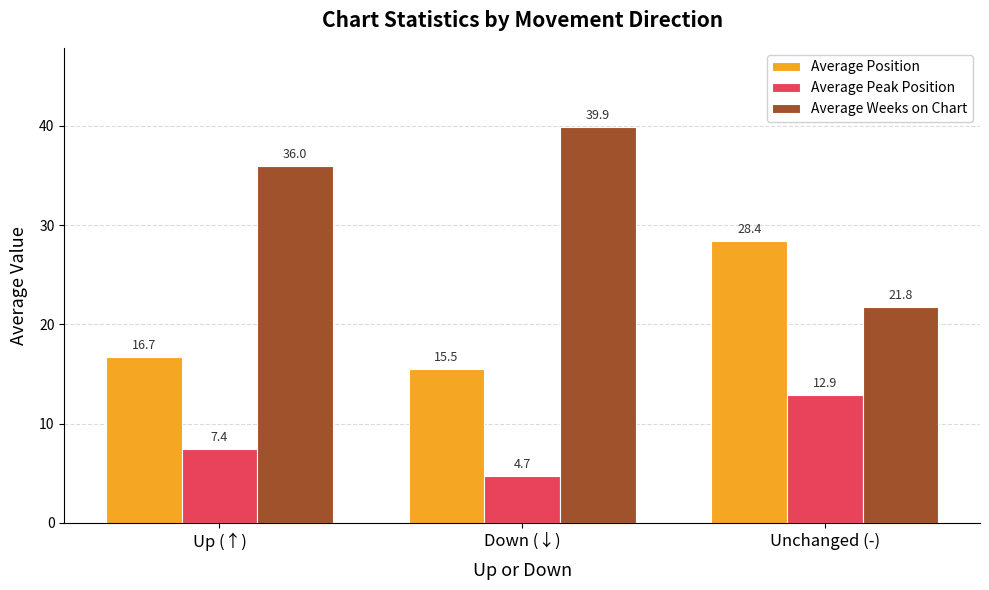

Reading left to right, what are all the values shown in this chart?

Average Position: Up (↑)=16.7	Down (↓)=15.5	Unchanged (-)=28.4
Average Peak Position: Up (↑)=7.4	Down (↓)=4.7	Unchanged (-)=12.9
Average Weeks on Chart: Up (↑)=36.0	Down (↓)=39.9	Unchanged (-)=21.8